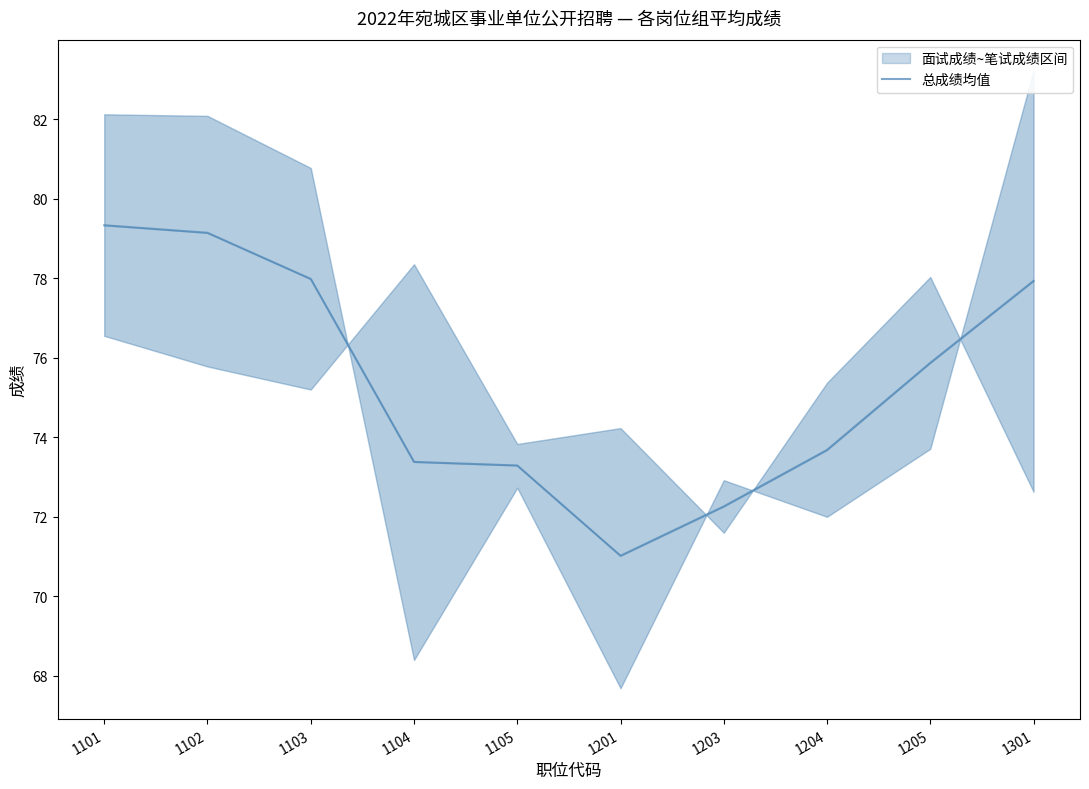

What is the ratio of the value at 1204 to the value at 1103?

0.9